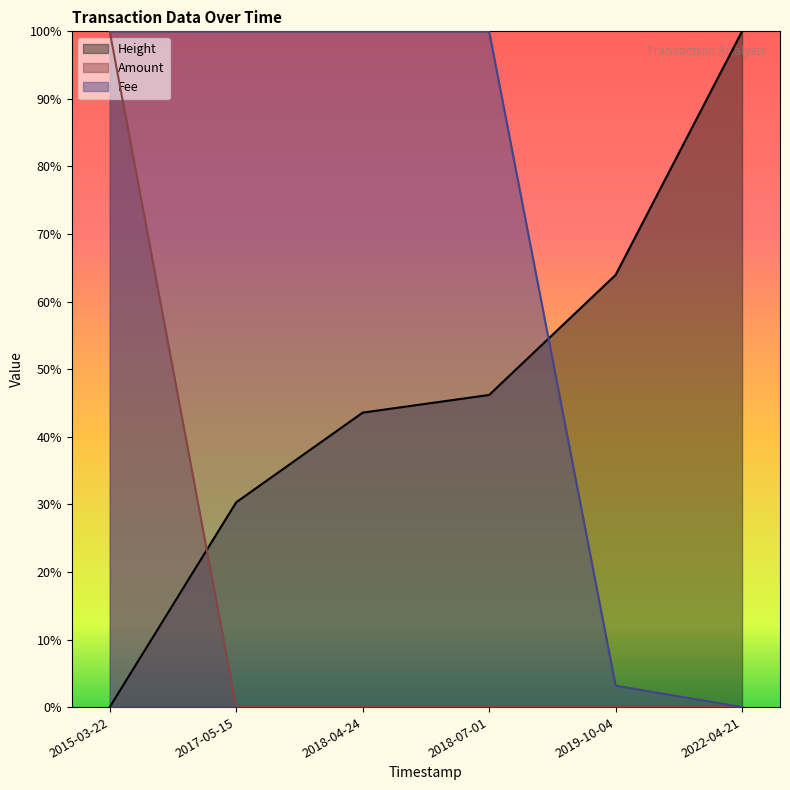

True or false: Height has more than 2 interior local peaks.

False